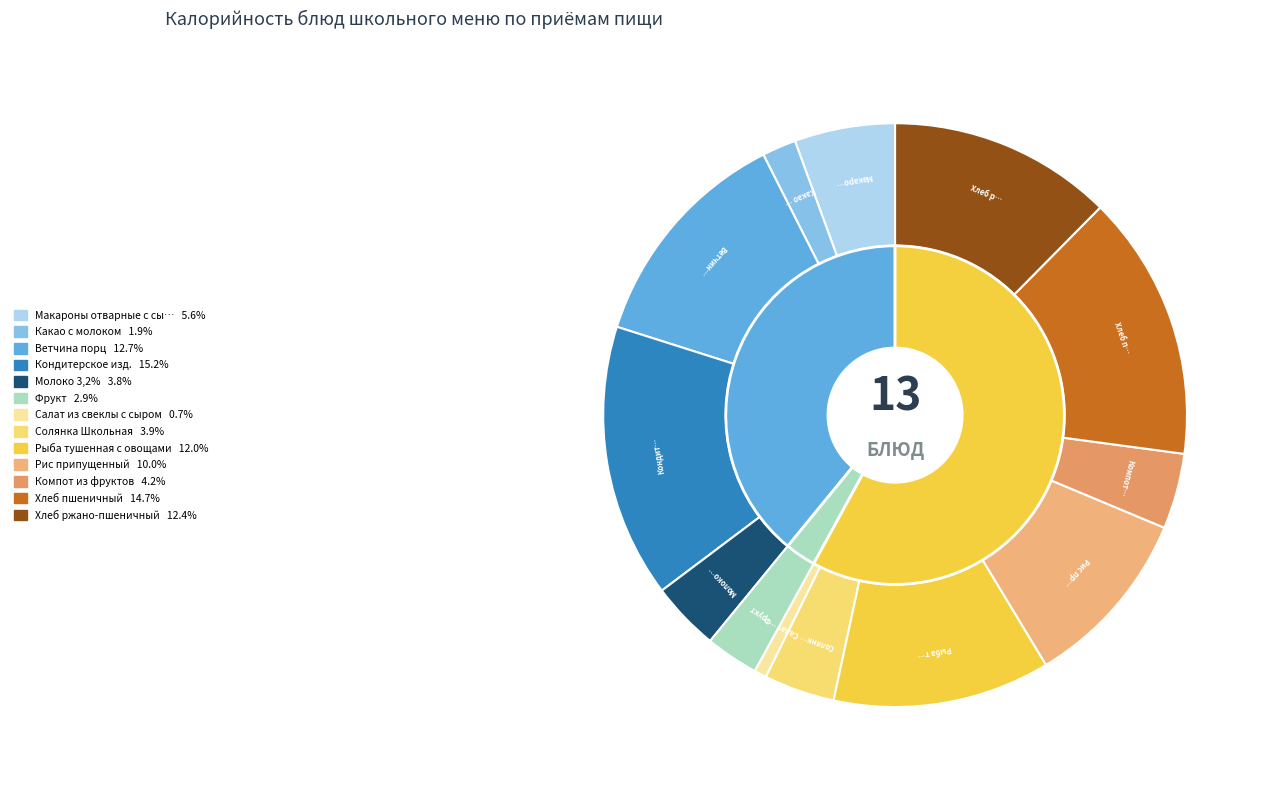

Which category has the biggest portion of the pie?

Кондитерское изд.